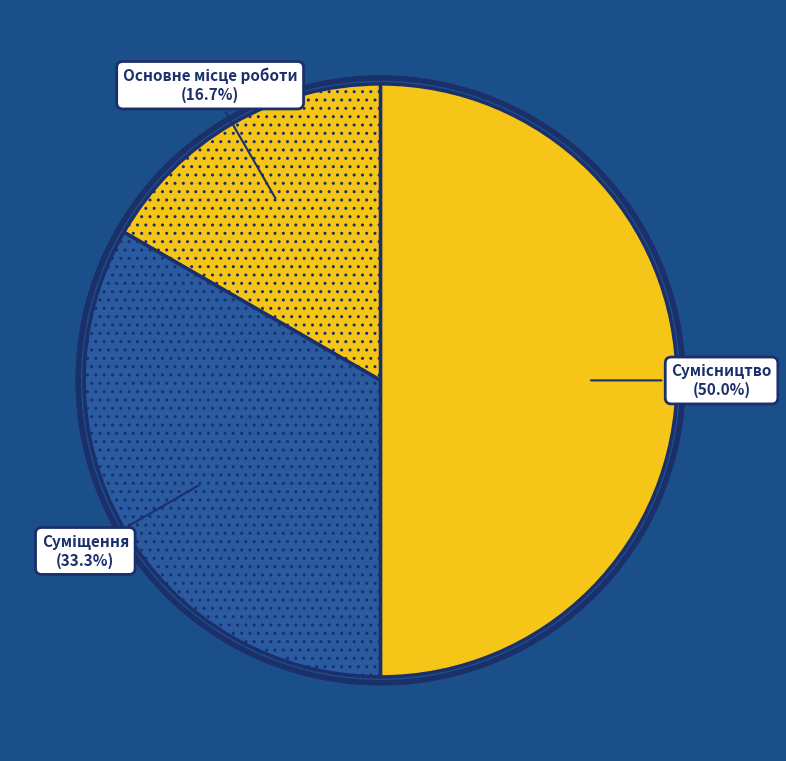

How many slices are in this pie chart?

3